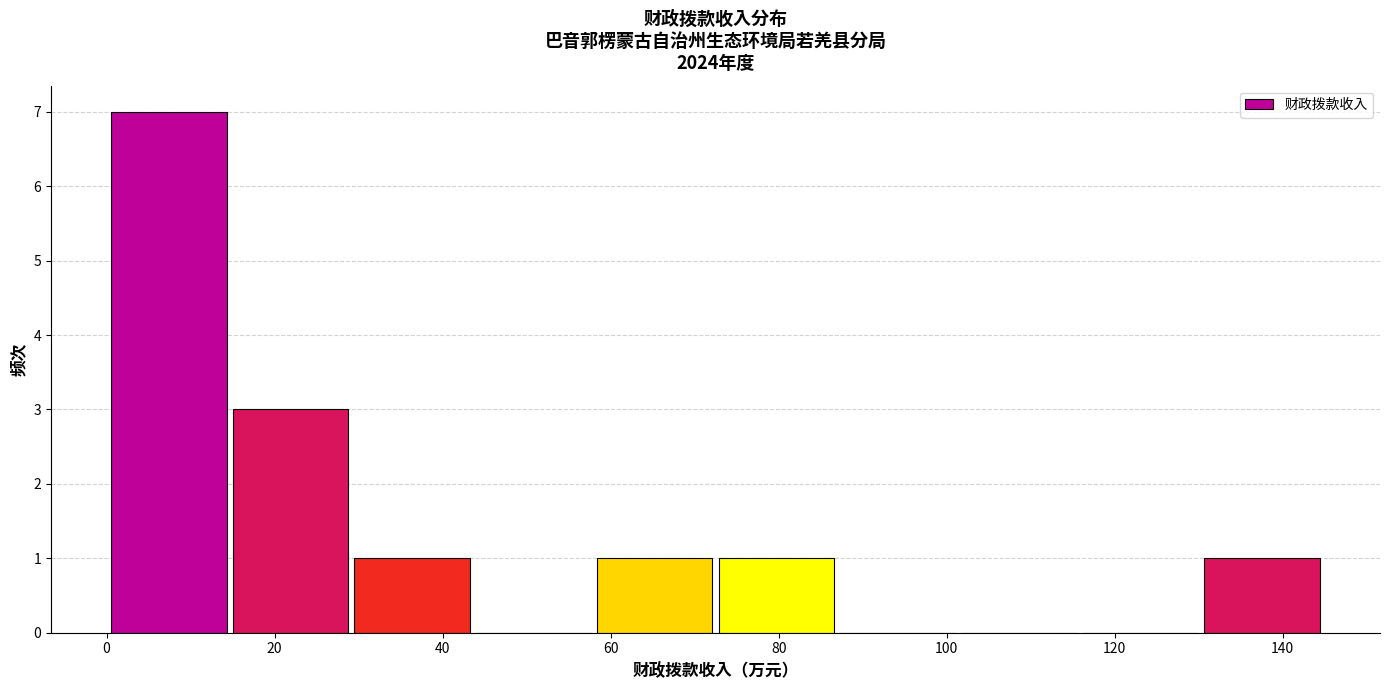

Reading left to right, list every bar in this chart as the range it spans on the x-axis followed by its height. Neither the bar edges nor the heights are printed on the chart, so give them approximately, as read against the axes.

0 to 14: 7
14 to 30: 3
30 to 44: 1
44 to 58: 0
58 to 72: 1
72 to 86: 1
86 to 102: 0
102 to 116: 0
116 to 130: 0
130 to 144: 1